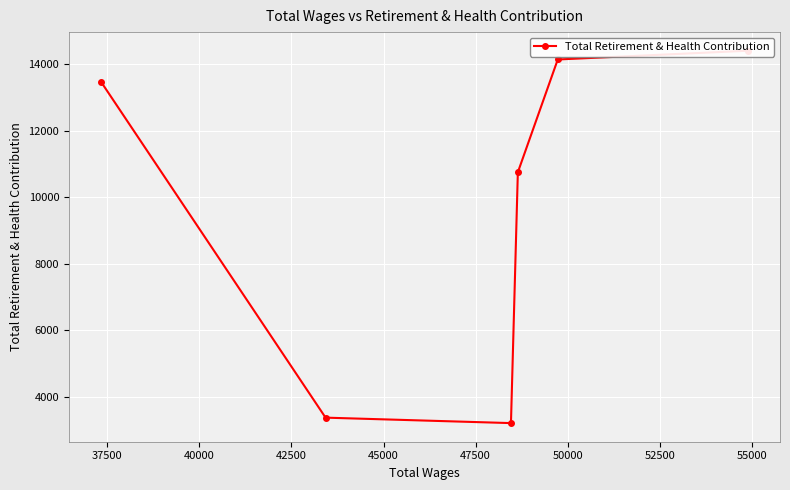

How many interior local valleys (lower than both neighbors) does the data have?

1